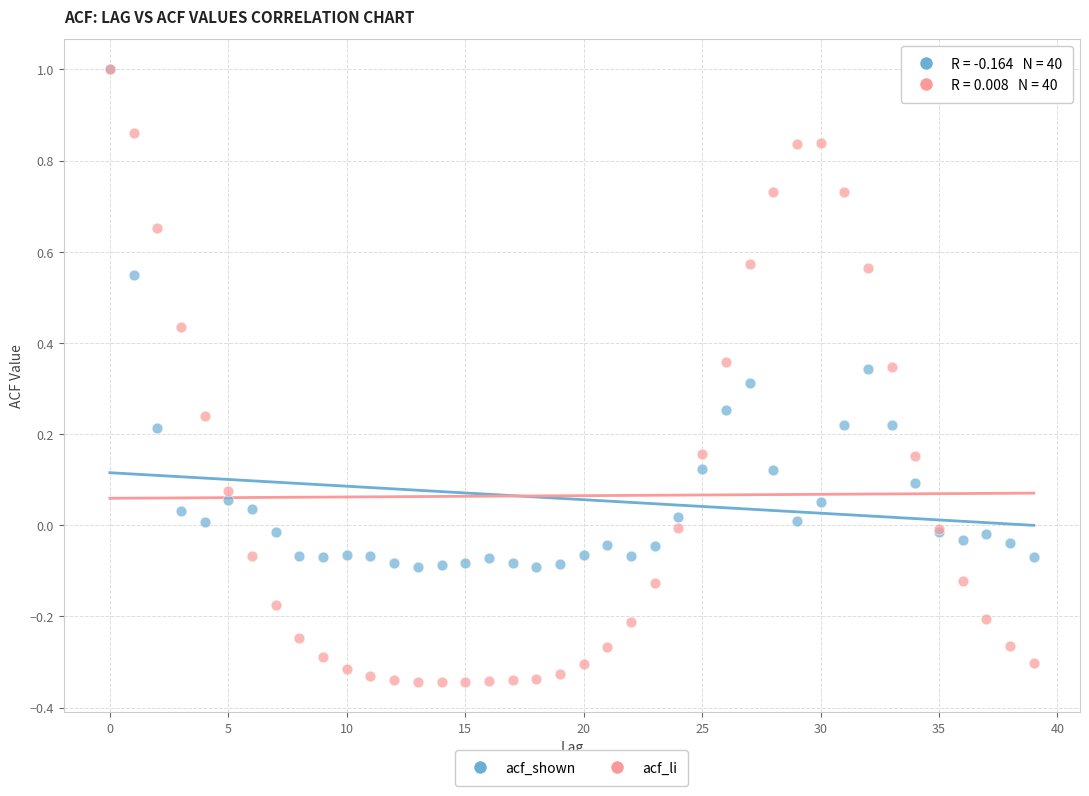

Which series has the largest Y range (max minus min)?

acf_li